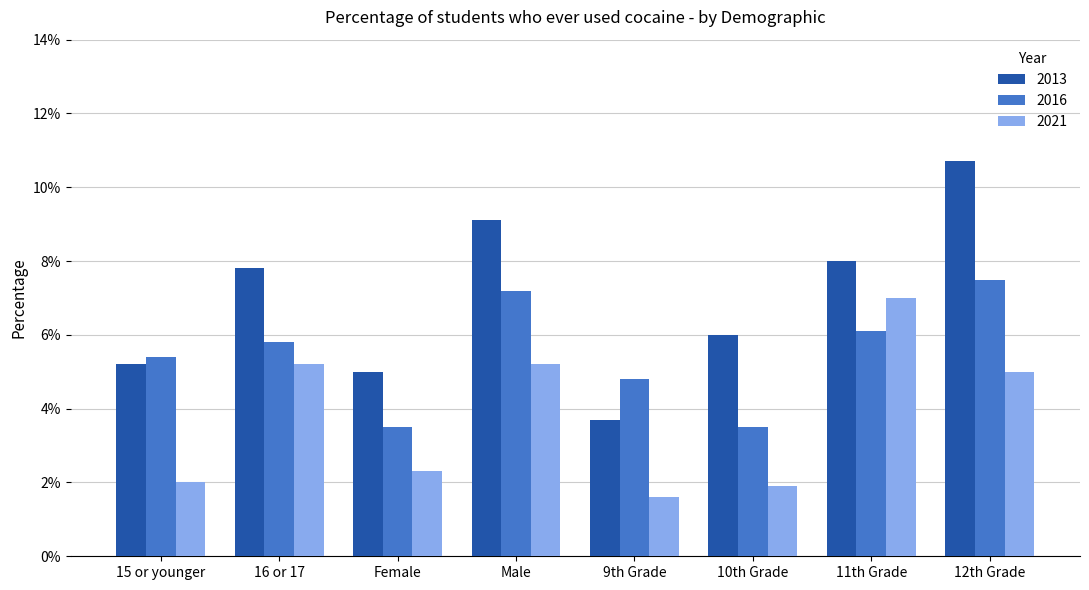

Does the chart contain stacked bars?

No